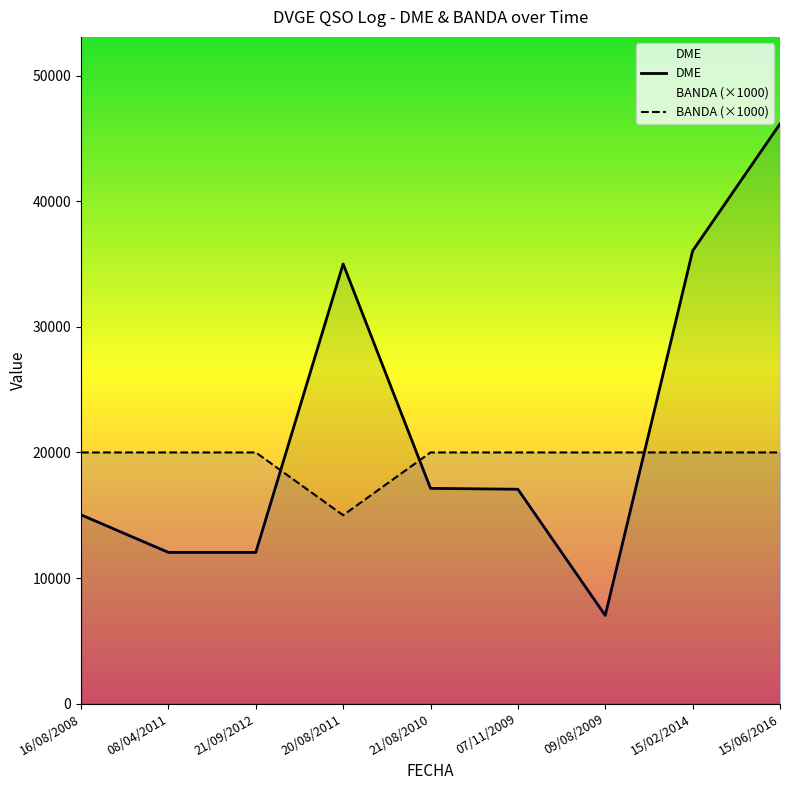

Rank the series by their average value, from lowest to highest.

BANDA (×1000), DME